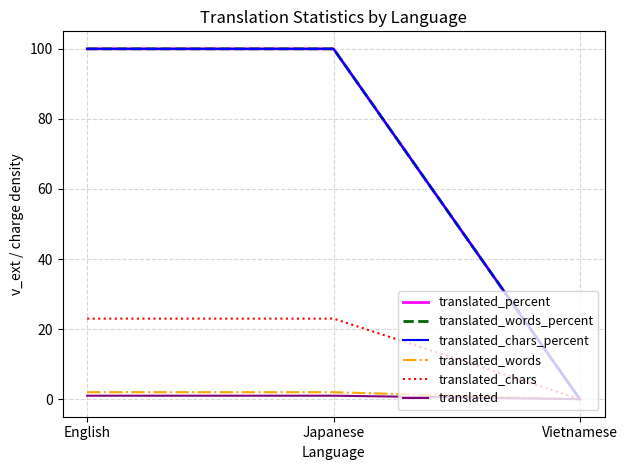

Does the chart have visible grid lines?

Yes